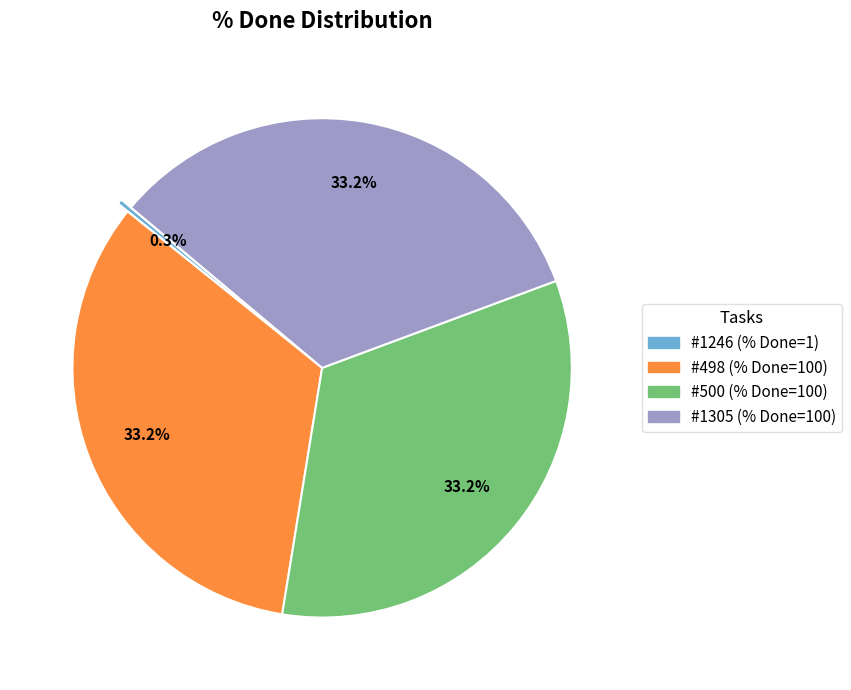

Does any single category account for the majority?

No